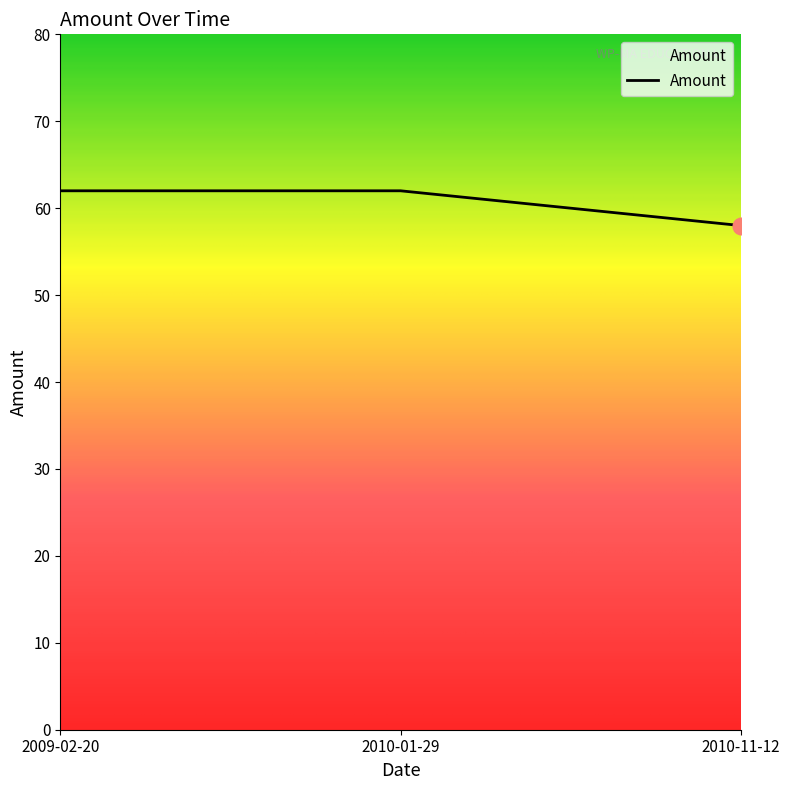

How many values are between 58 and 62?

3